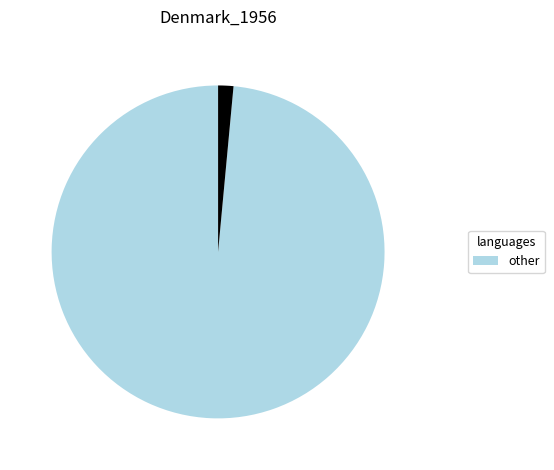

Does any single category account for the majority?

Yes